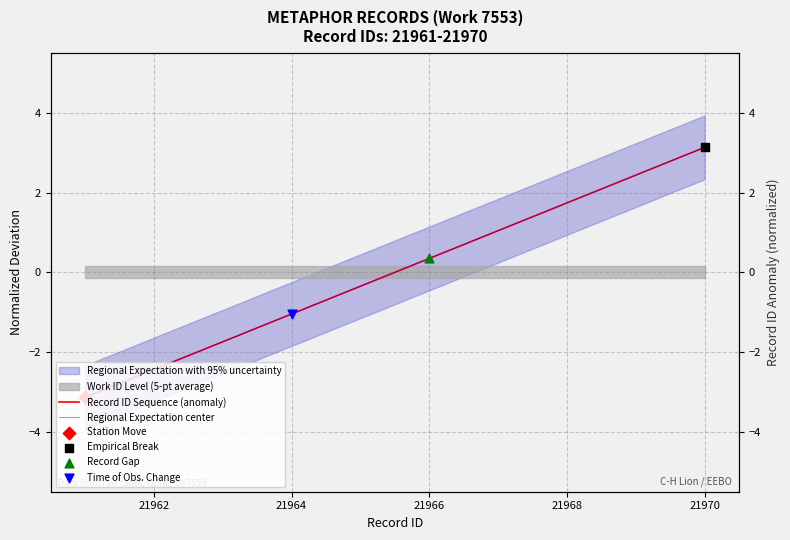

Which series contains the highest Y value?

Record ID Sequence (anomaly)